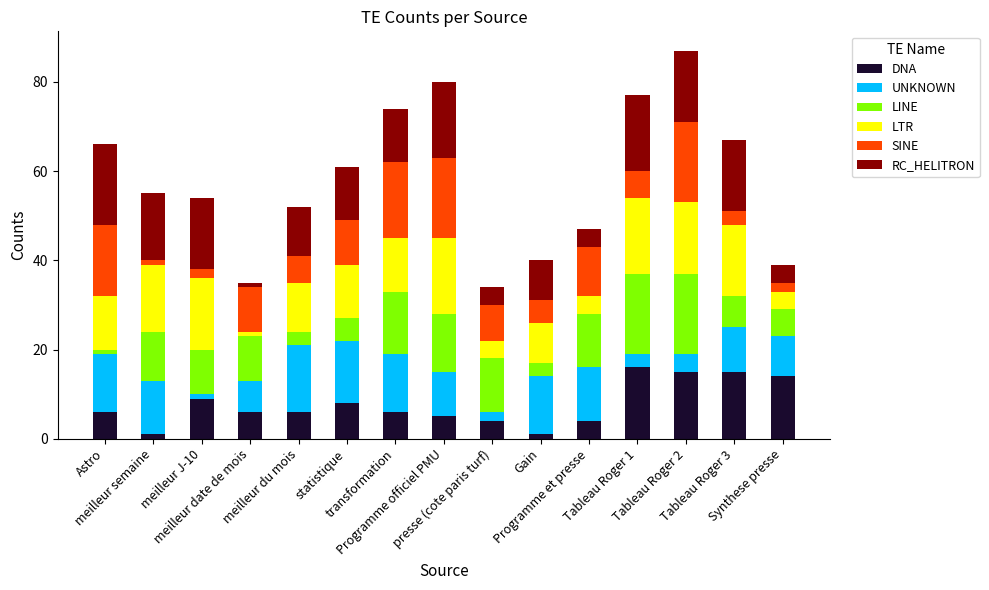

What is the difference between the maximum and minimum values in the DNA series?

15